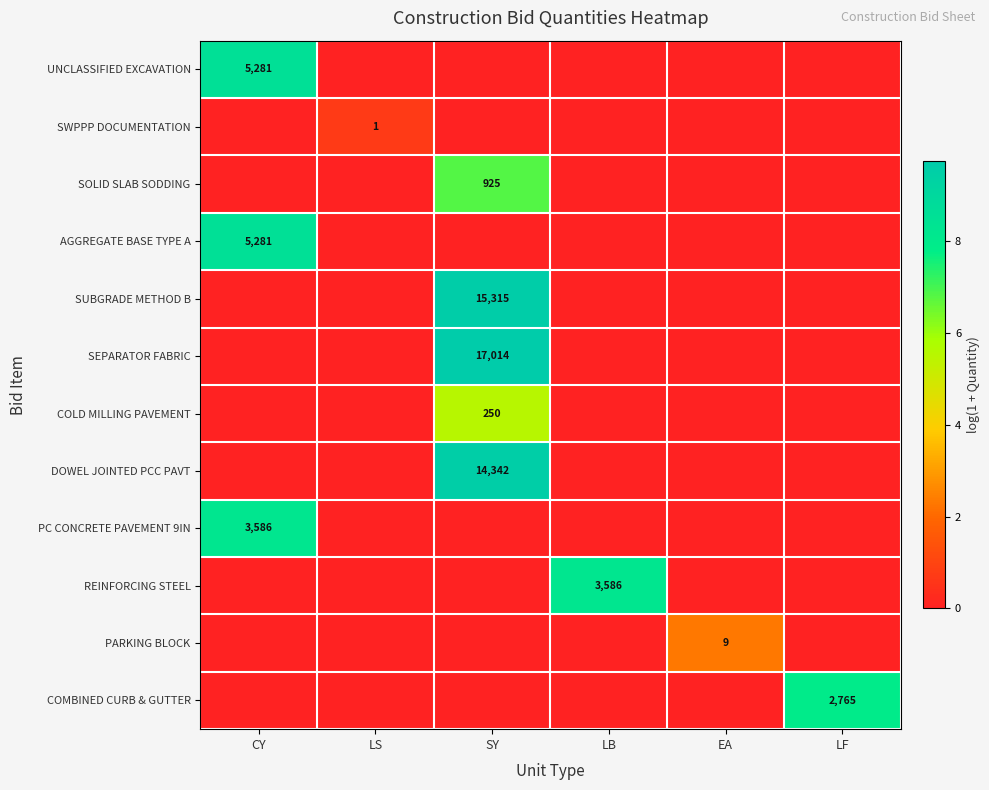

At which category does the chart reach its minimum across all series?

LS